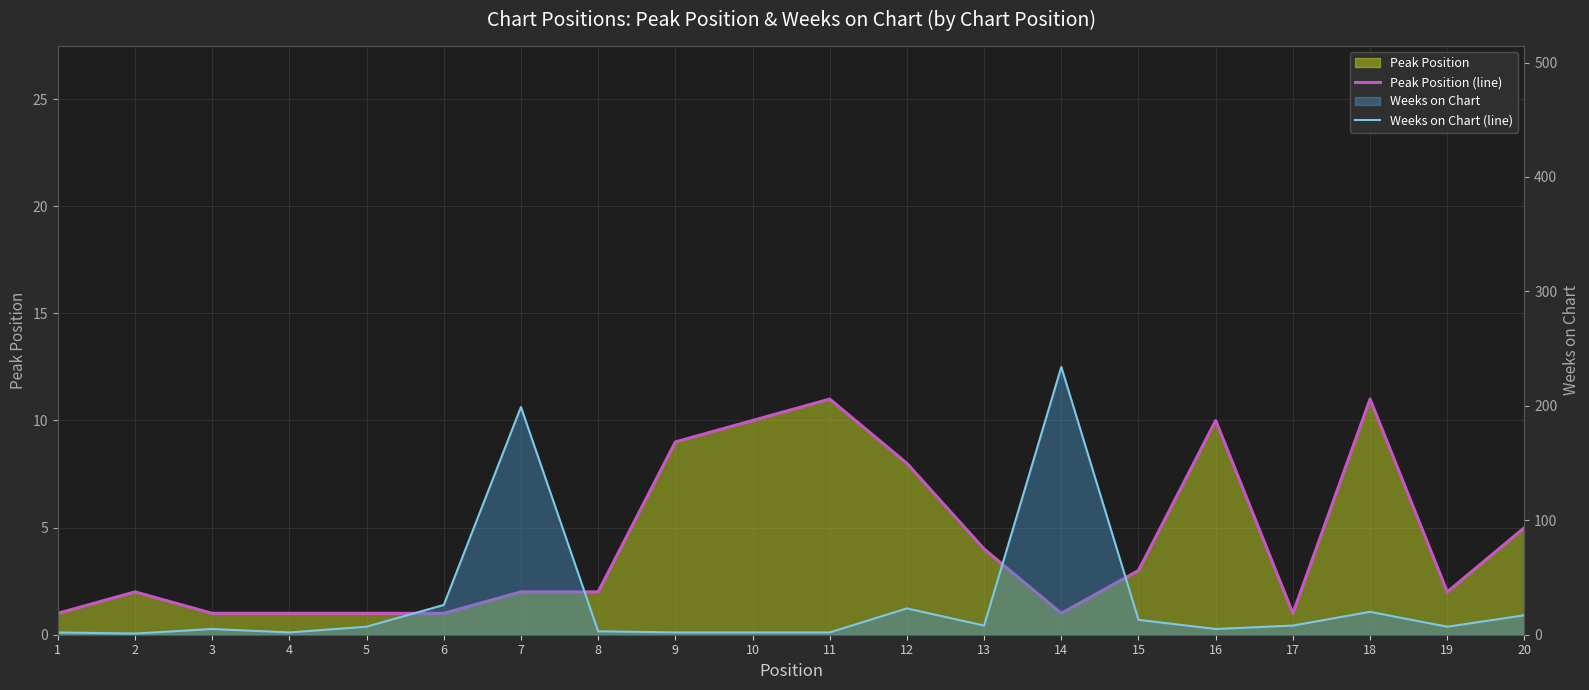

What is the minimum value for Weeks on Chart (line)?

1